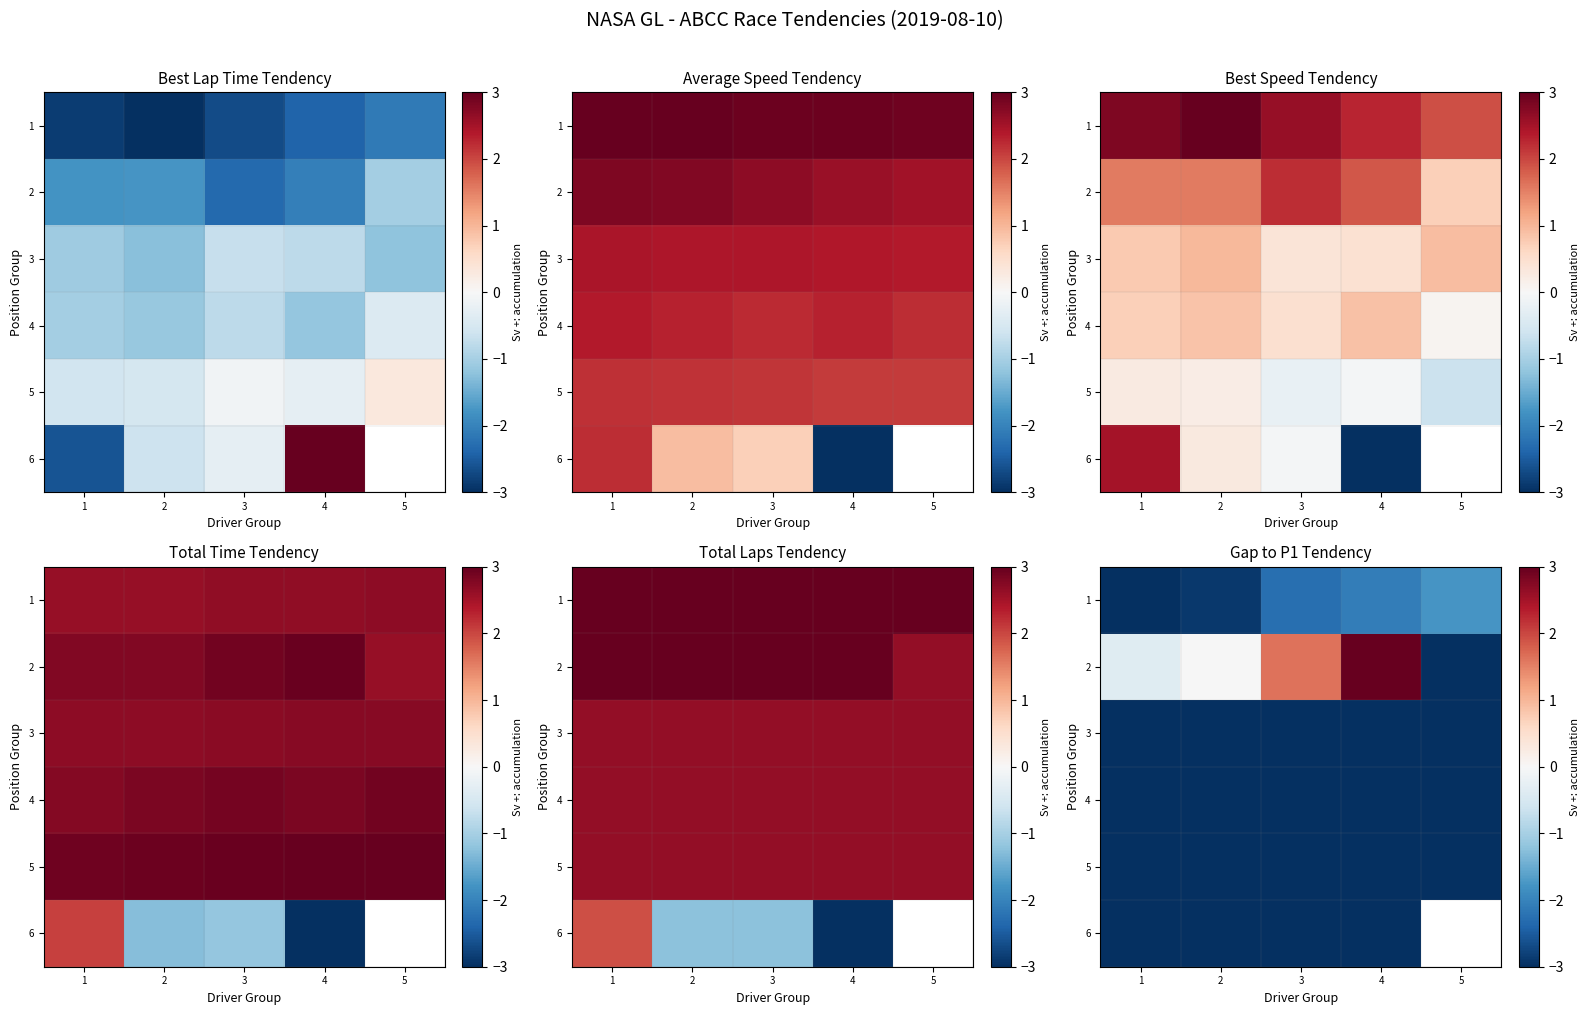

Rank the series at 1 from highest to lowest value.

2, 1, 3, 4, 5, 6